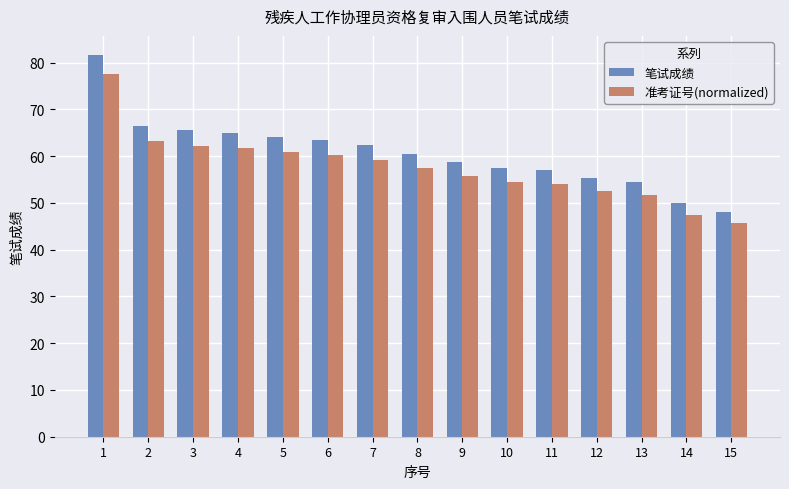

How many bars are there in total?

30